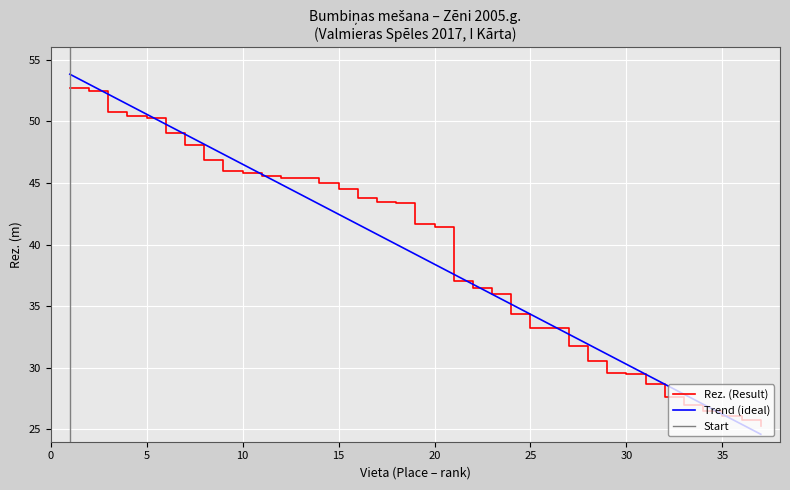

List the labels in order of value, smallest first.

37, 36, 35, 34, 33, 32, 31, 30, 29, 28, 27, 26, 25, 24, 23, 22, 21, 20, 19, 18, 17, 16, 15, 14, 13, 12, 11, 10, 9, 8, 7, 6, 5, 4, 3, 2, 1